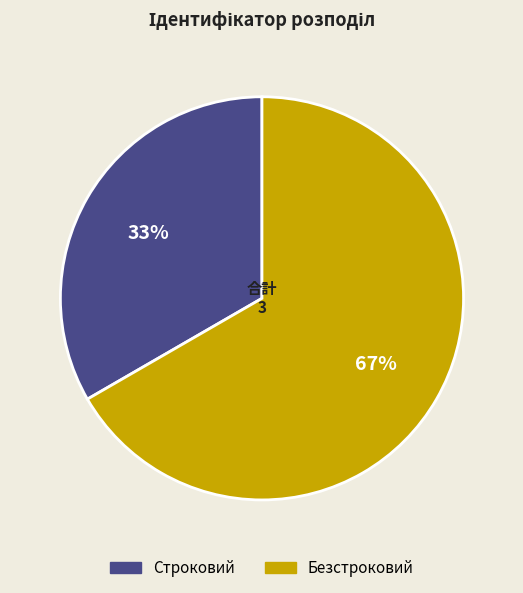

Does Строковий account for over 50% of the chart?

No